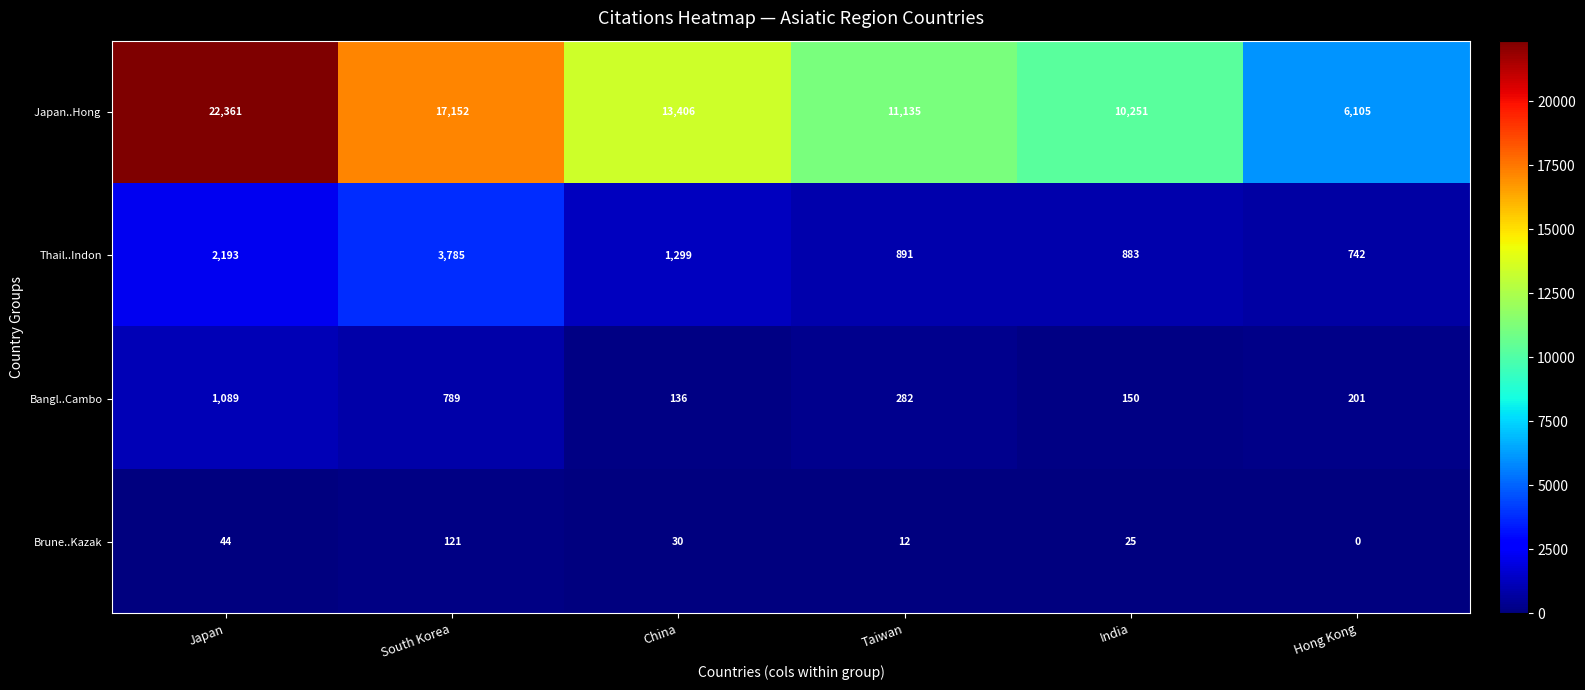

Count the number of categories in the chart.

6